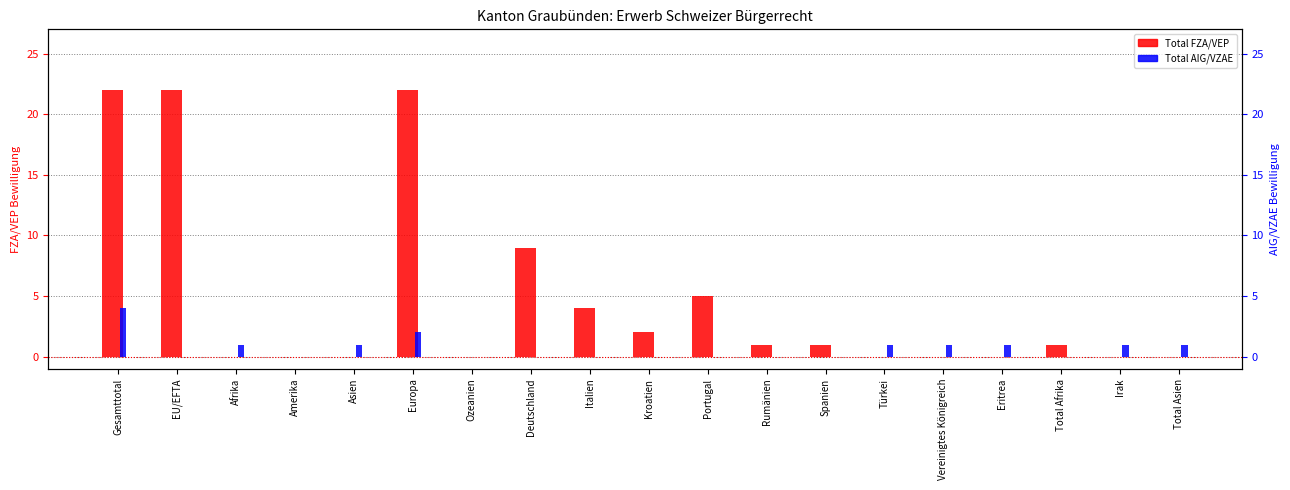

Where is Total FZA/VEP nearest to the value 11?

Deutschland